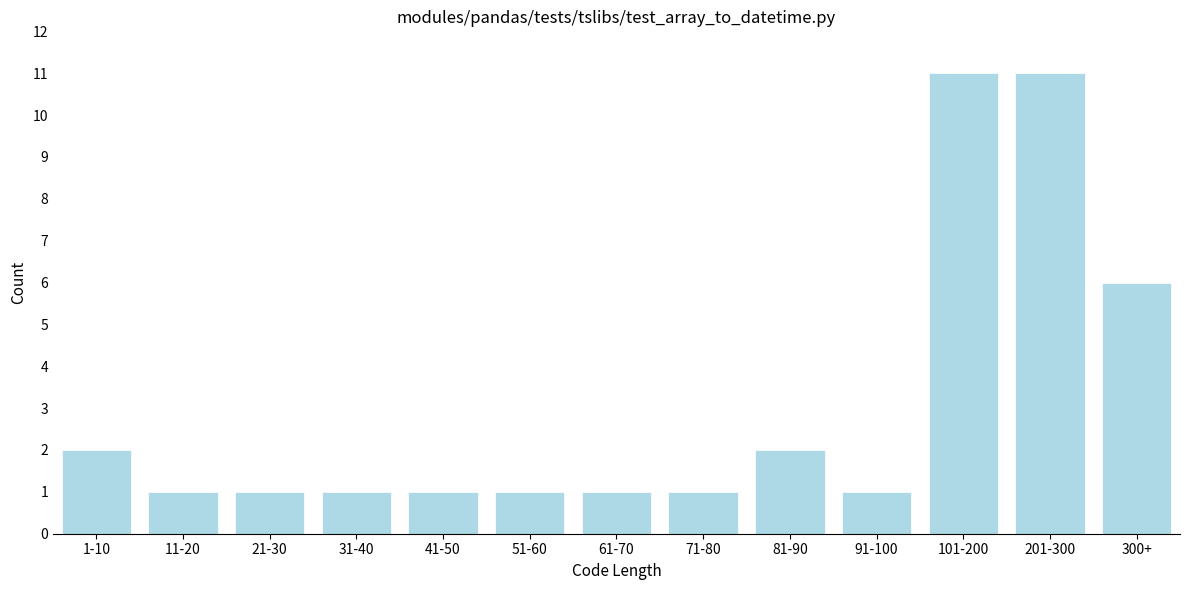

Reading left to right, transcribe all the data shown in this chart.

1-10=2	11-20=1	21-30=1	31-40=1	41-50=1	51-60=1	61-70=1	71-80=1	81-90=2	91-100=1	101-200=11	201-300=11	300+=6